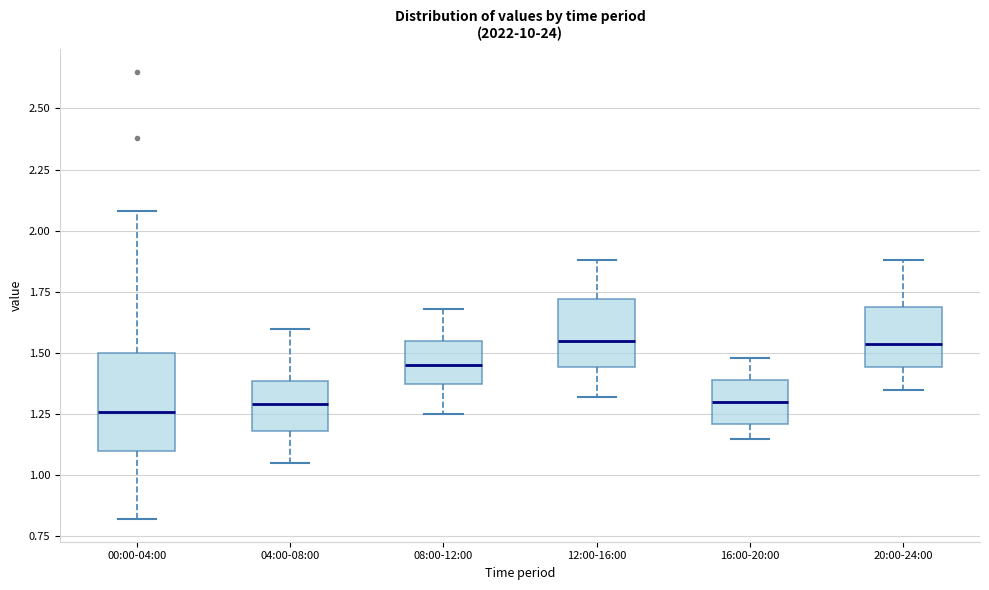

Which box is the tallest, from its lower edge to its upper edge?

00:00-04:00